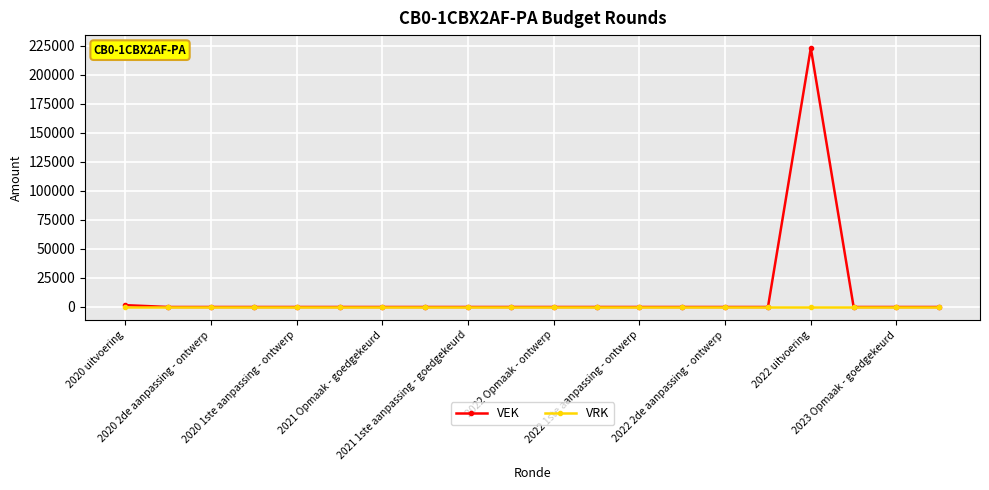

Which series has the widest spread of values?

VEK